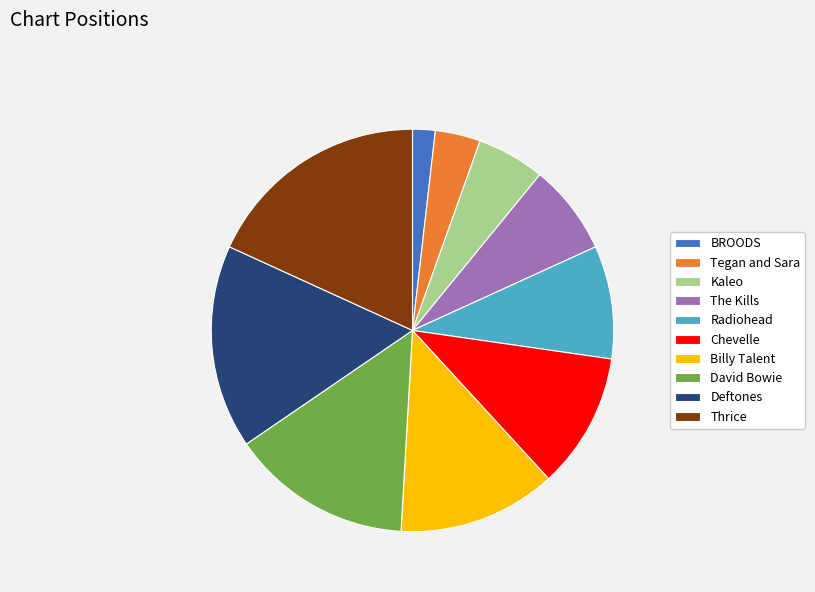

Approximately how many times larger is the value at Deftones compared to Chevelle?

1.5